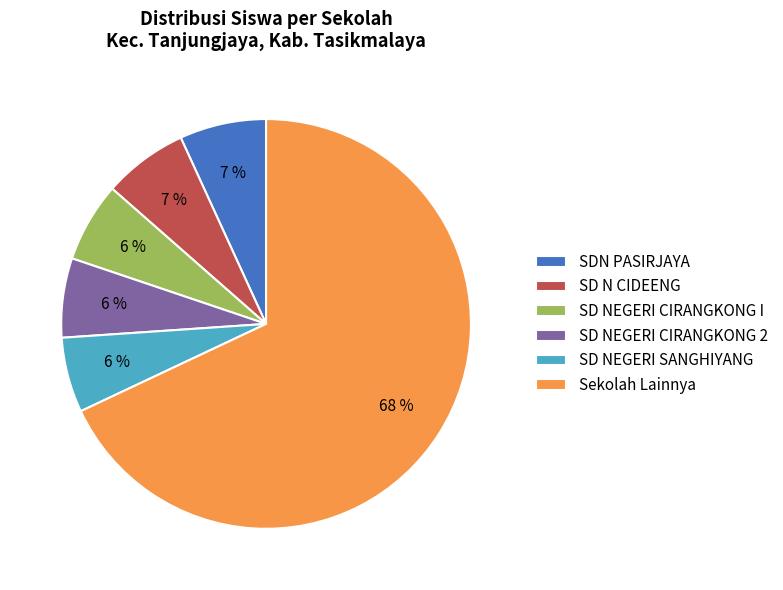

To the nearest percent, what portion does Sekolah Lainnya represent?

68%